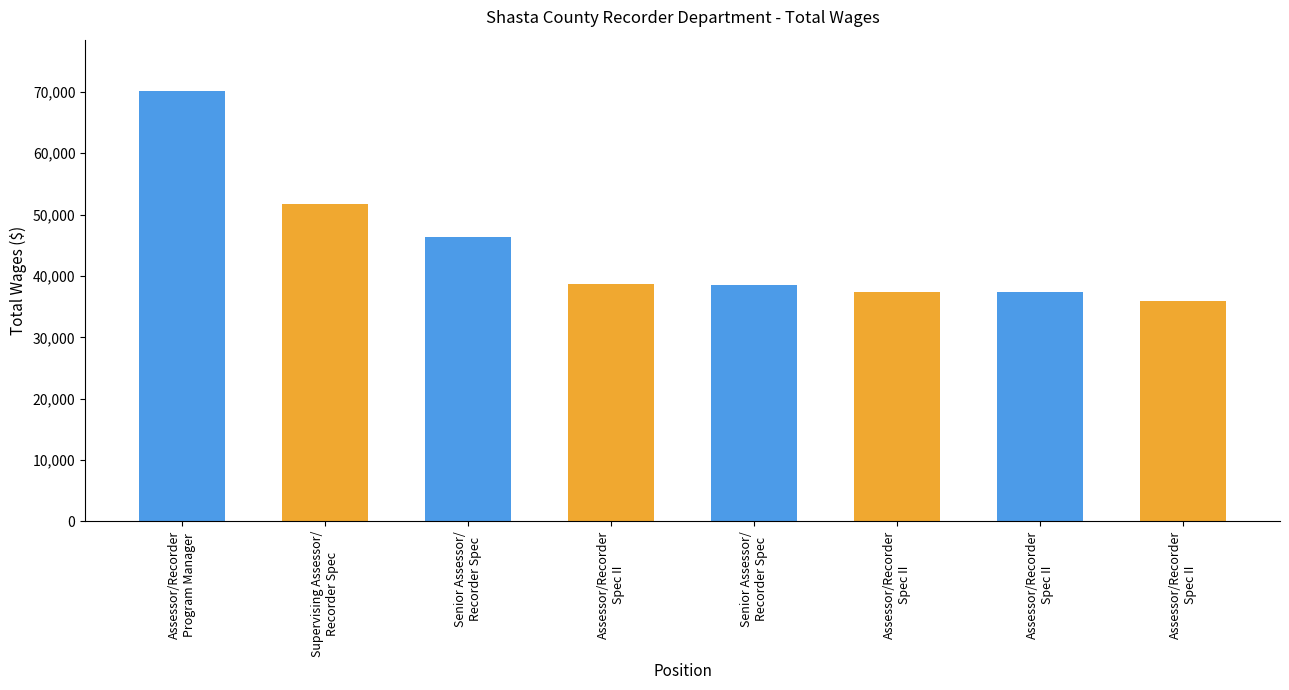

What is the average value?

44512